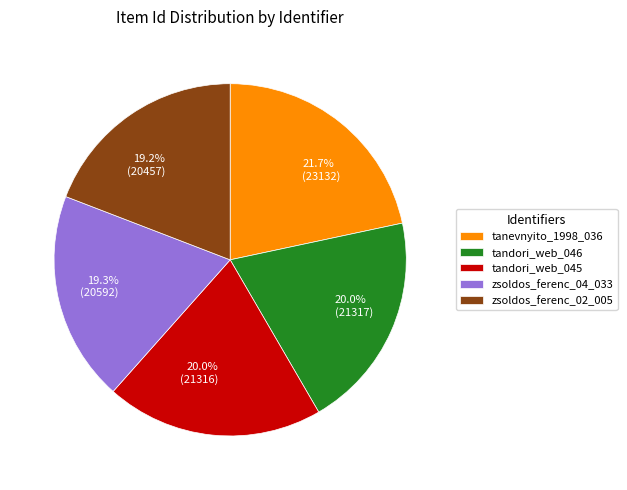

What is the total percentage of tanevnyito_1998_036 and tandori_web_045?

41.6%